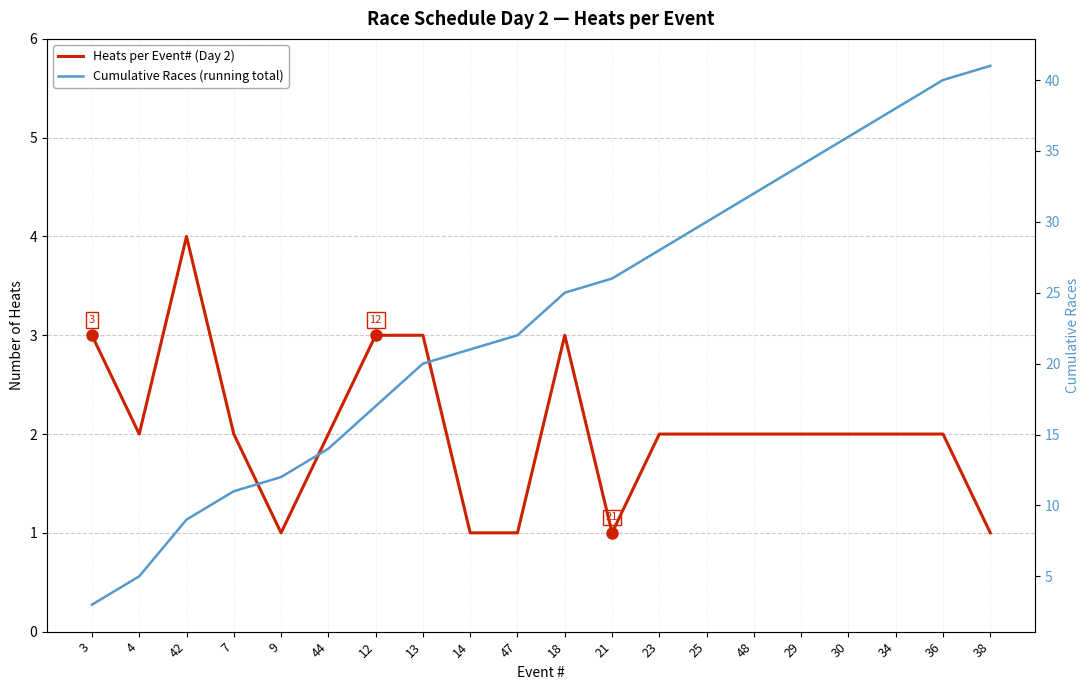

True or false: Cumulative Races (running total) and Heats per Event# (Day 2) cross at least once.

False